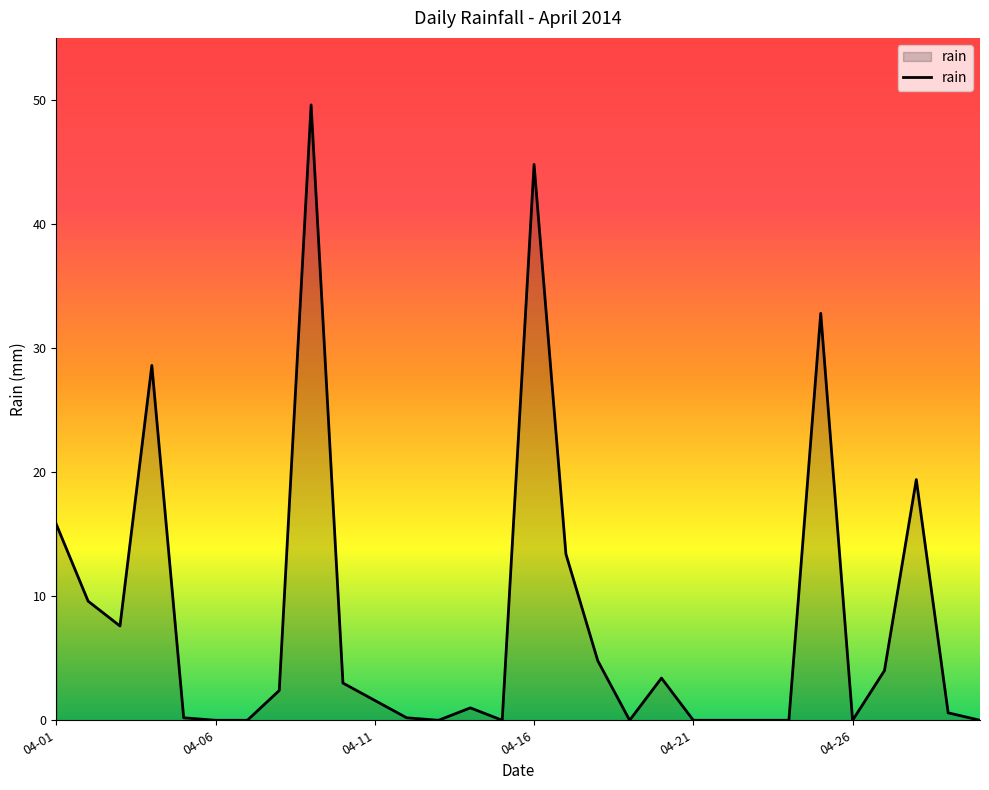

What is the difference between the maximum and second lowest values?

49.6